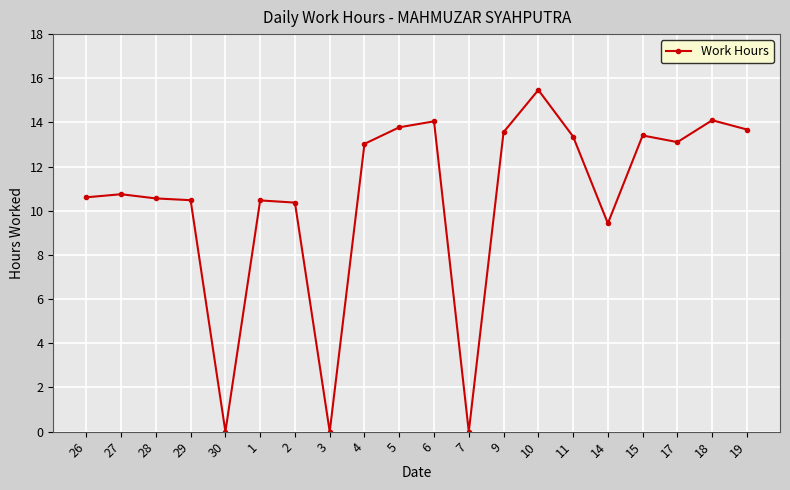

Is it true that the value at 7 is 0.0?

True